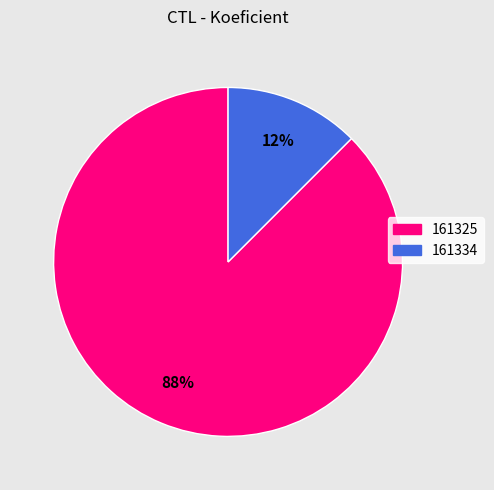

The 161325 slice represents 81% of the pie. True or false?

False